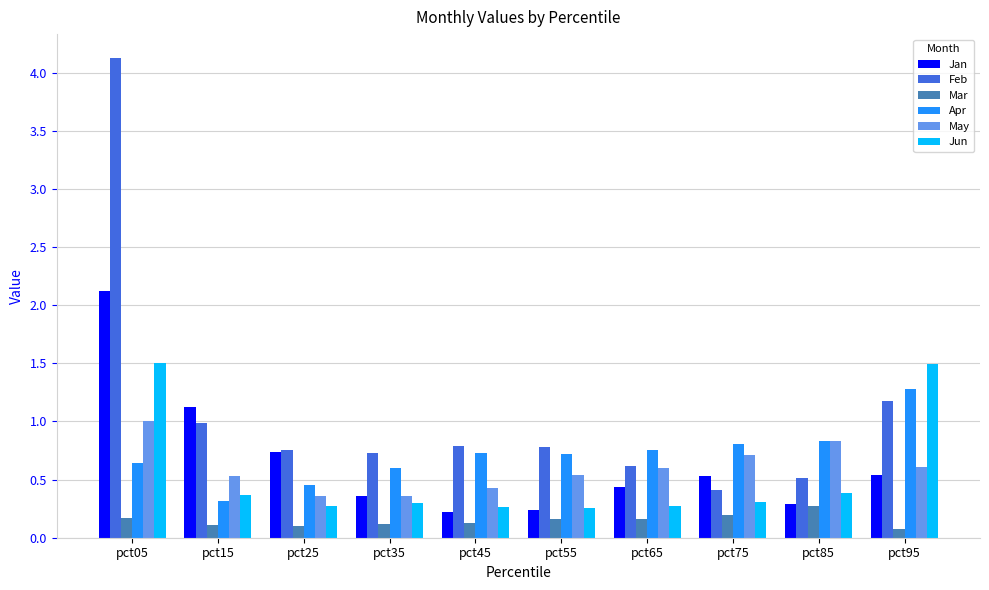

Which series changed the most between pct35 and pct95?

Jun